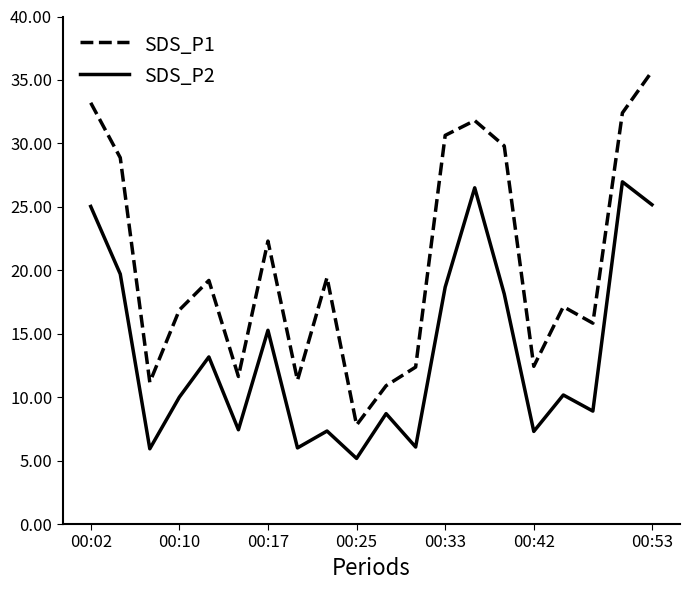

True or false: SDS_P1 and SDS_P2 cross at least once.

False